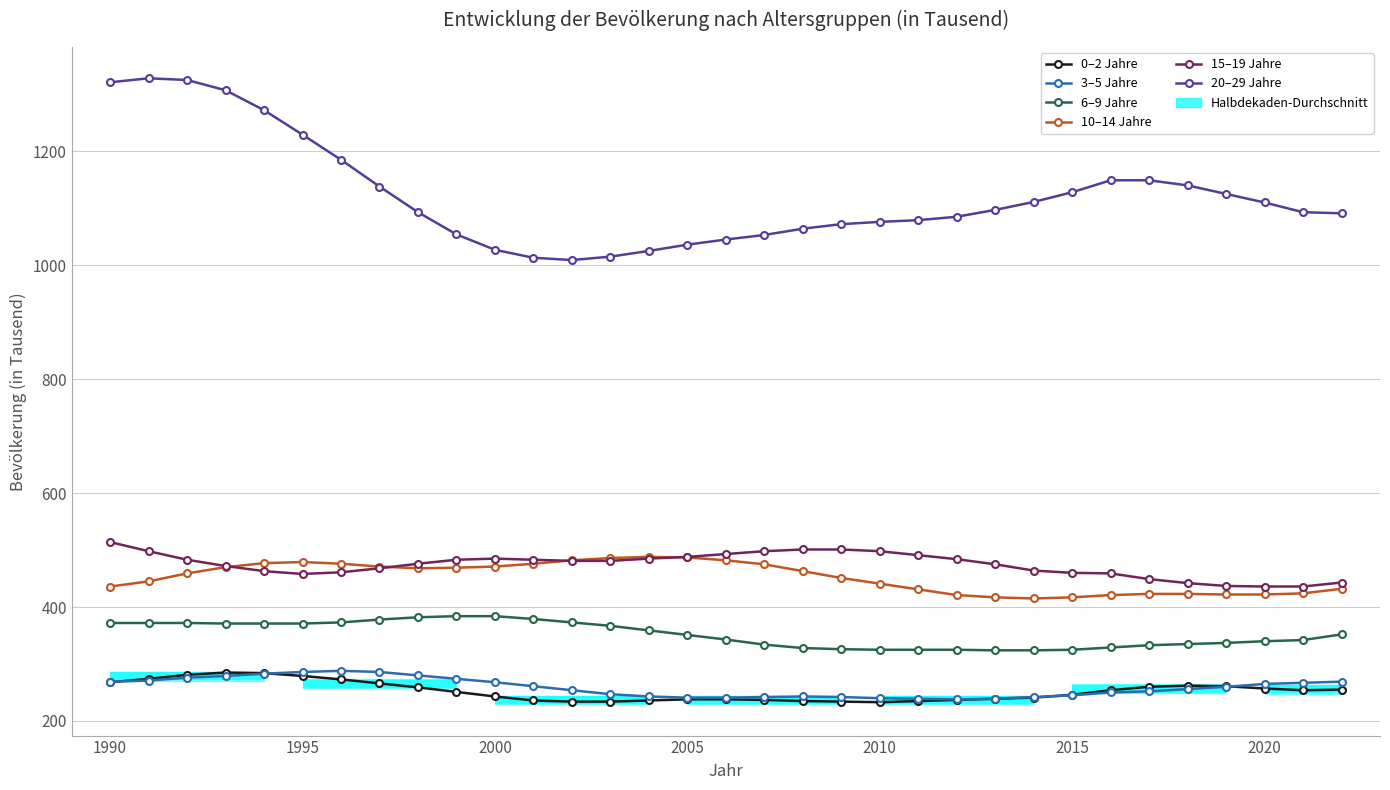

The value of 20–29 Jahre at 28 is 552. True or false?

False